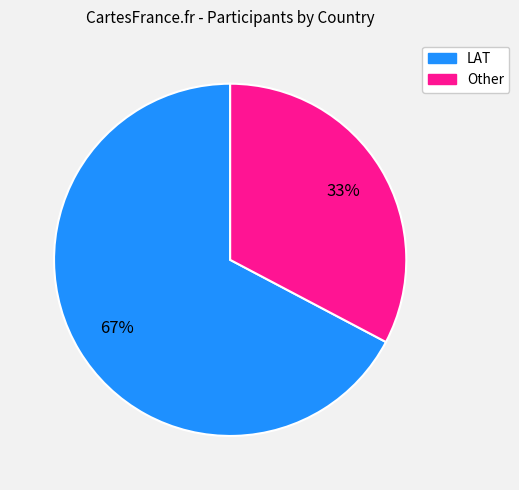

The Other slice represents 33% of the pie. True or false?

True